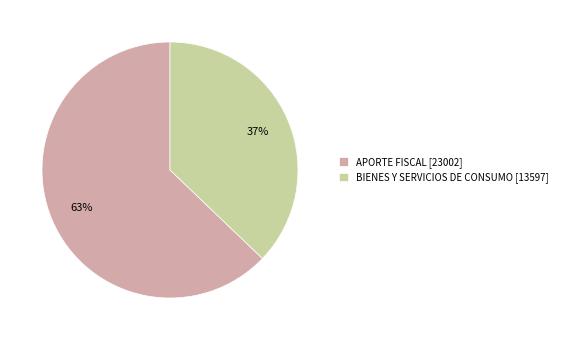

True or false: APORTE FISCAL accounts for 63% of the total.

True